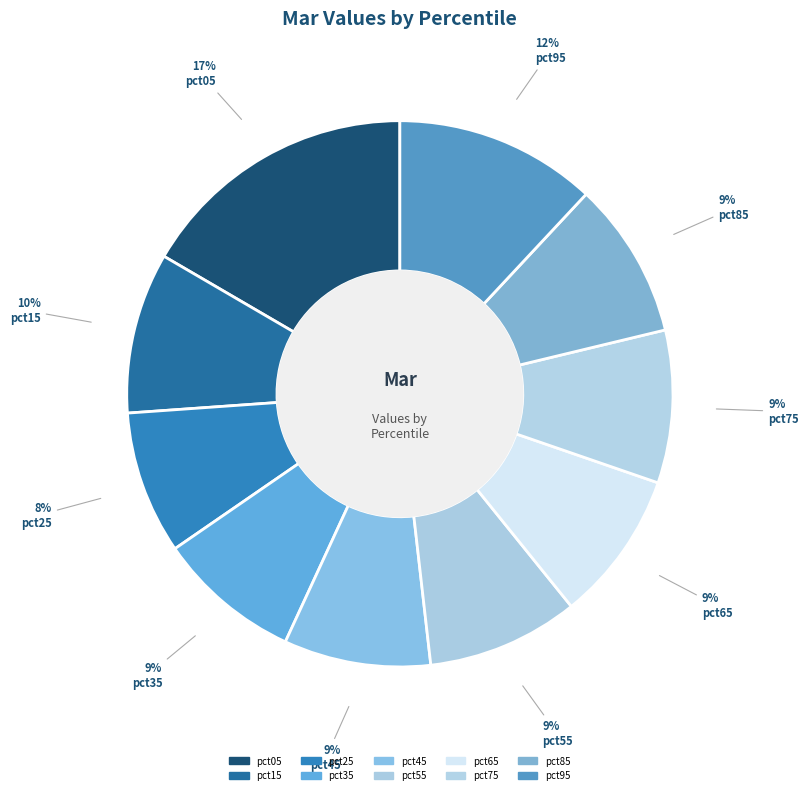

Rank the categories by value from lowest to highest.

pct25, pct35, pct45, pct65, pct55, pct75, pct85, pct15, pct95, pct05